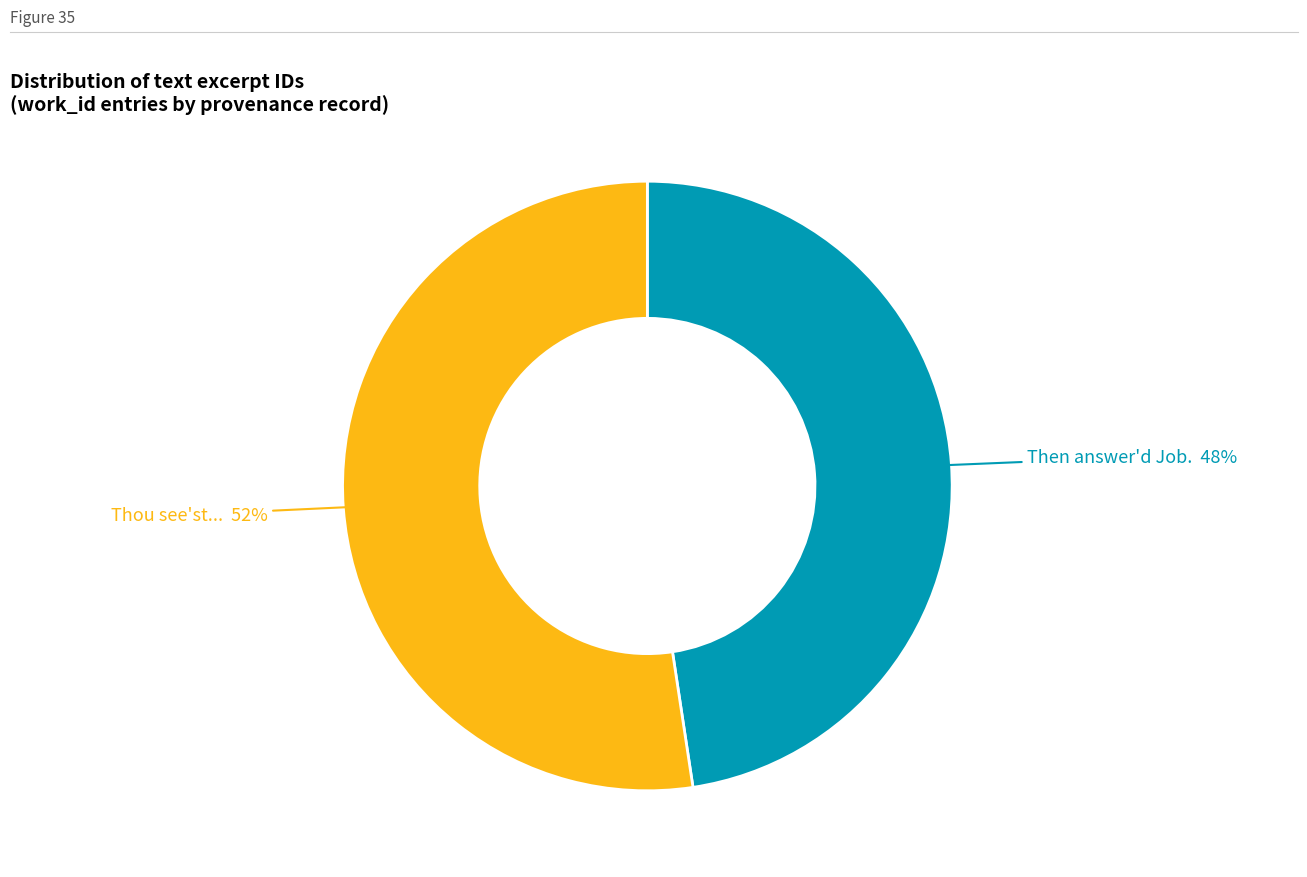

Is there any slice that represents more than half of the pie?

Yes